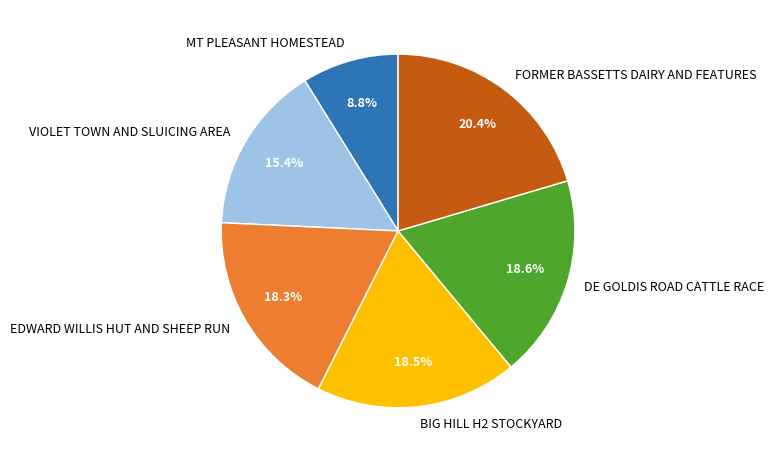

To the nearest percent, what is the difference between the DE GOLDIS ROAD CATTLE RACE and MT PLEASANT HOMESTEAD slice percentages?

10%